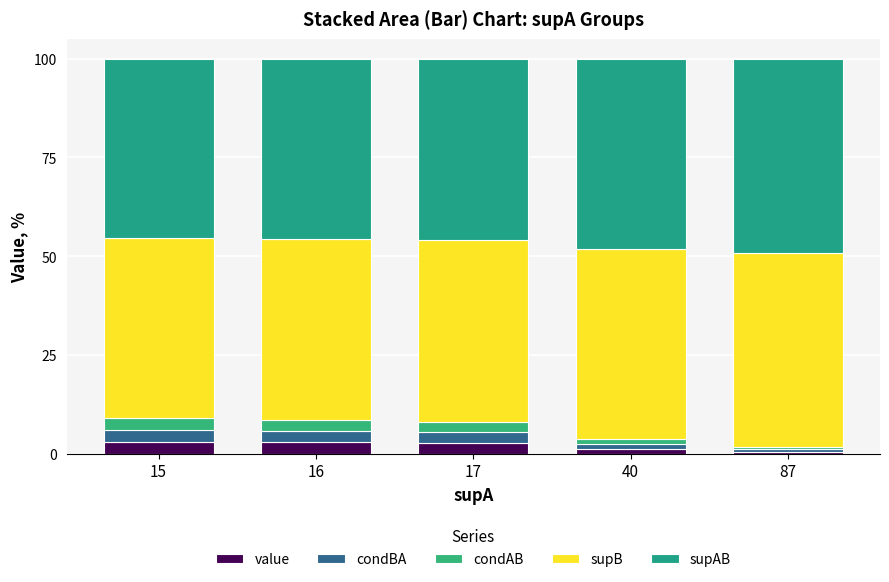

What is the difference between the condBA values at 15 and 17?

0.3